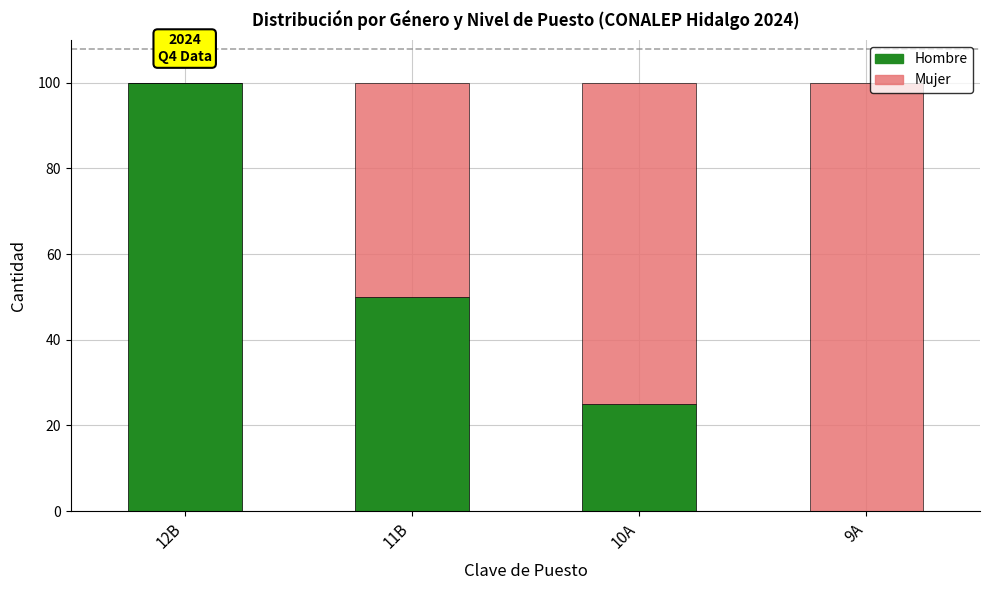

At which label does Hombre reach its peak?

12B